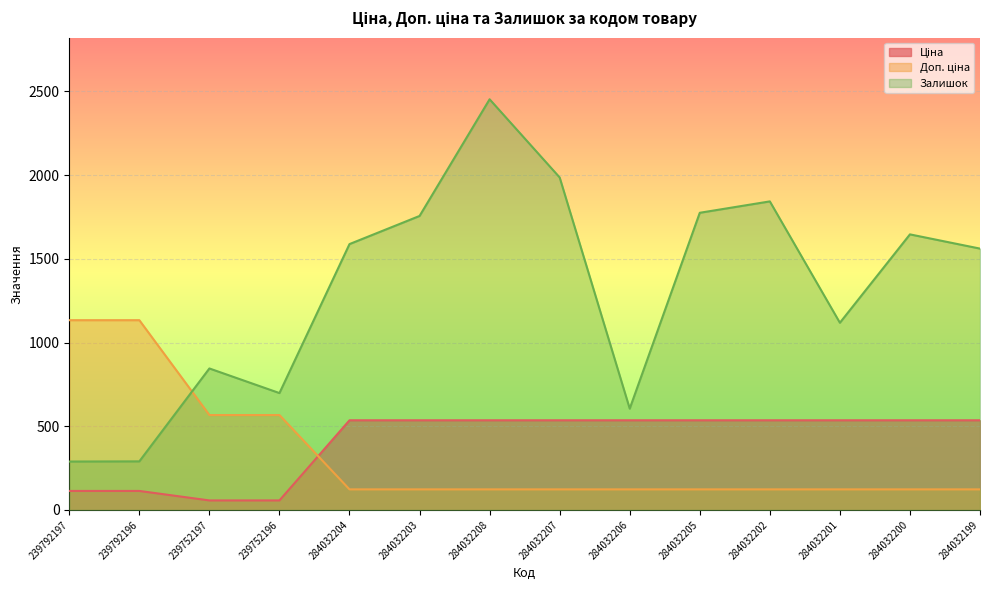

True or false: Ціна and Залишок intersect in this chart.

False